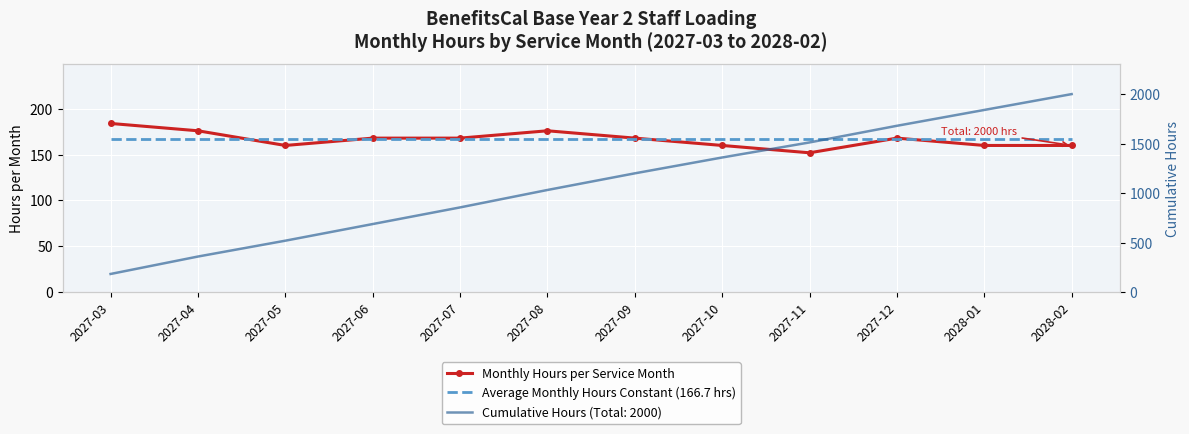

The Average Monthly Hours Constant (166.7 hrs) series shows 276.4 at 2027-12. True or false?

False